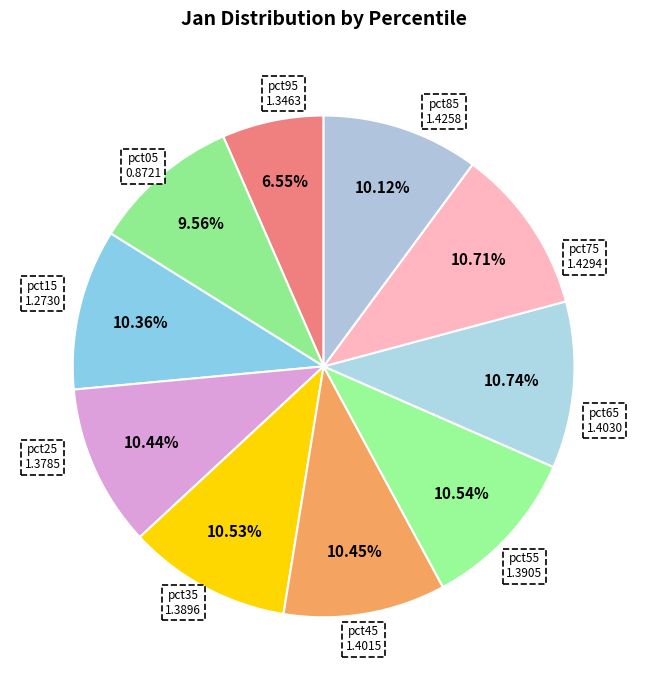

What percentage do pct25 and pct15 together represent?

19.9%